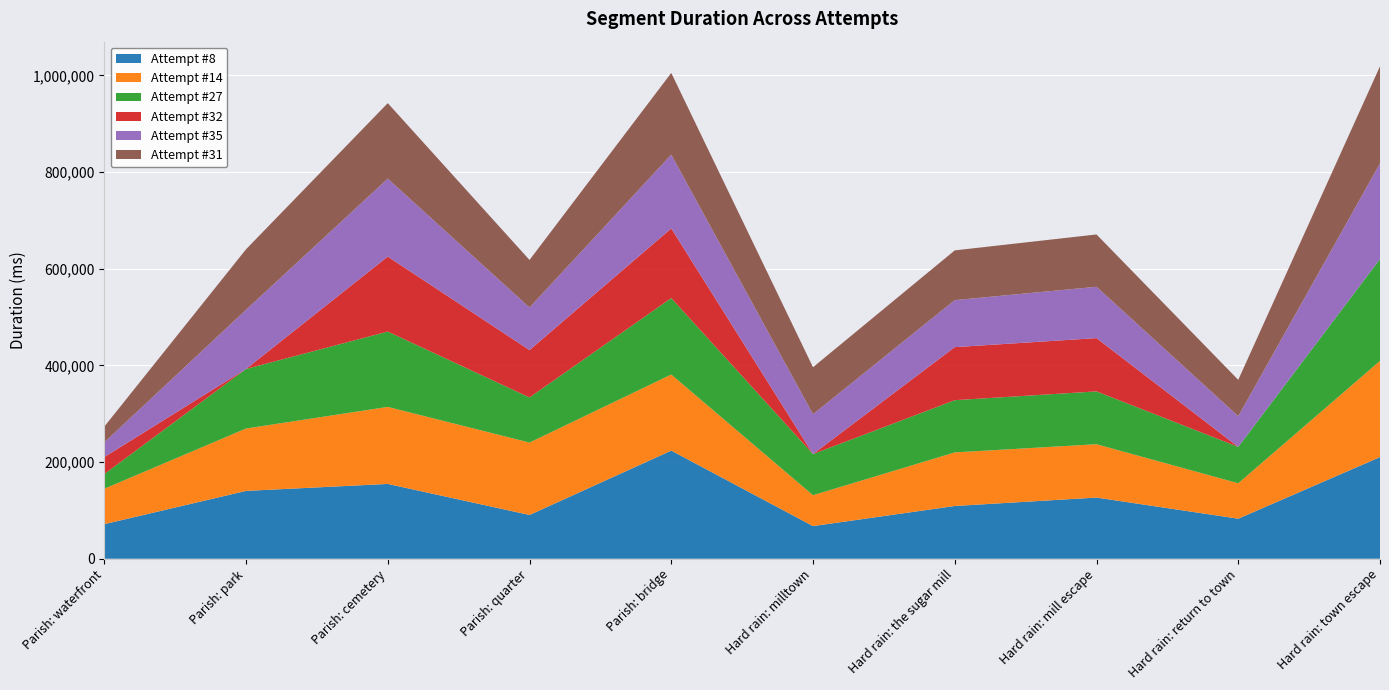

Reading left to right, transcribe all the data shown in this chart.

Attempt #8: Parish: waterfront=71512	Parish: park=140343	Parish: cemetery=154754	Parish: quarter=90526	Parish: bridge=223685	Hard rain: milltown=67516	Hard rain: the sugar mill=109107	Hard rain: mill escape=126532	Hard rain: return to town=82845	Hard rain: town escape=210254
Attempt #14: Parish: waterfront=73279	Parish: park=129053	Parish: cemetery=159348	Parish: quarter=149802	Parish: bridge=157411	Hard rain: milltown=63896	Hard rain: the sugar mill=110841	Hard rain: mill escape=110378	Hard rain: return to town=73295	Hard rain: town escape=199055
Attempt #27: Parish: waterfront=30382	Parish: park=123186	Parish: cemetery=155878	Parish: quarter=93366	Parish: bridge=158163	Hard rain: milltown=85088	Hard rain: the sugar mill=108059	Hard rain: mill escape=109270	Hard rain: return to town=75277	Hard rain: town escape=210713
Attempt #32: Parish: waterfront=35109	Parish: park=0	Parish: cemetery=155103	Parish: quarter=97952	Parish: bridge=144028	Hard rain: milltown=0	Hard rain: the sugar mill=109726	Hard rain: mill escape=110239	Hard rain: return to town=0	Hard rain: town escape=0
Attempt #35: Parish: waterfront=30402	Parish: park=122408	Parish: cemetery=161255	Parish: quarter=88081	Parish: bridge=152646	Hard rain: milltown=82521	Hard rain: the sugar mill=97286	Hard rain: mill escape=106181	Hard rain: return to town=63516	Hard rain: town escape=197754
Attempt #31: Parish: waterfront=32566	Parish: park=125141	Parish: cemetery=156179	Parish: quarter=98335	Parish: bridge=169081	Hard rain: milltown=97122	Hard rain: the sugar mill=102878	Hard rain: mill escape=108244	Hard rain: return to town=75139	Hard rain: town escape=200958